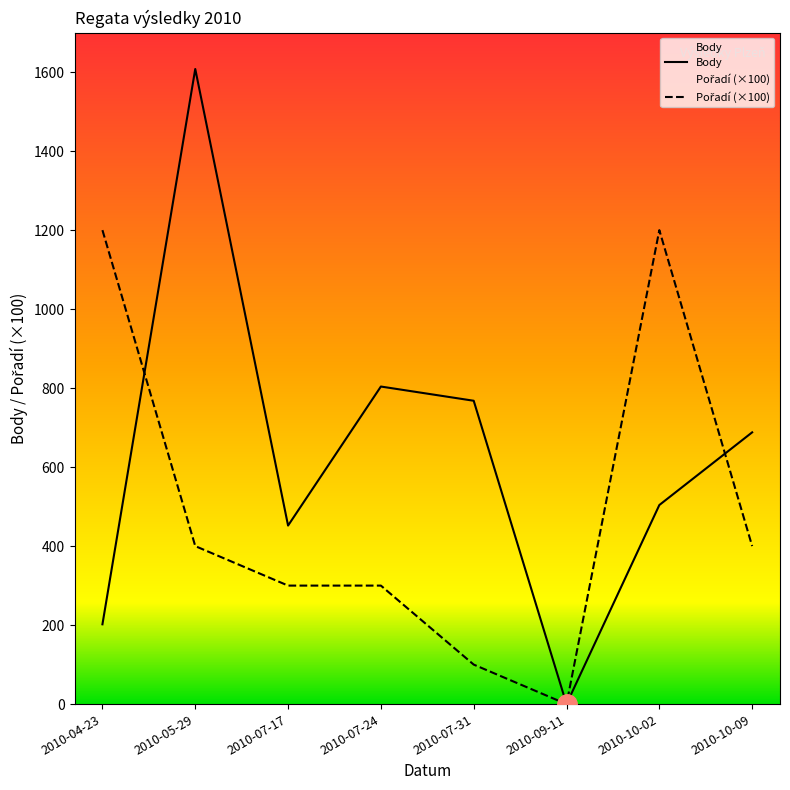

What is the sum of all Body values?

5026